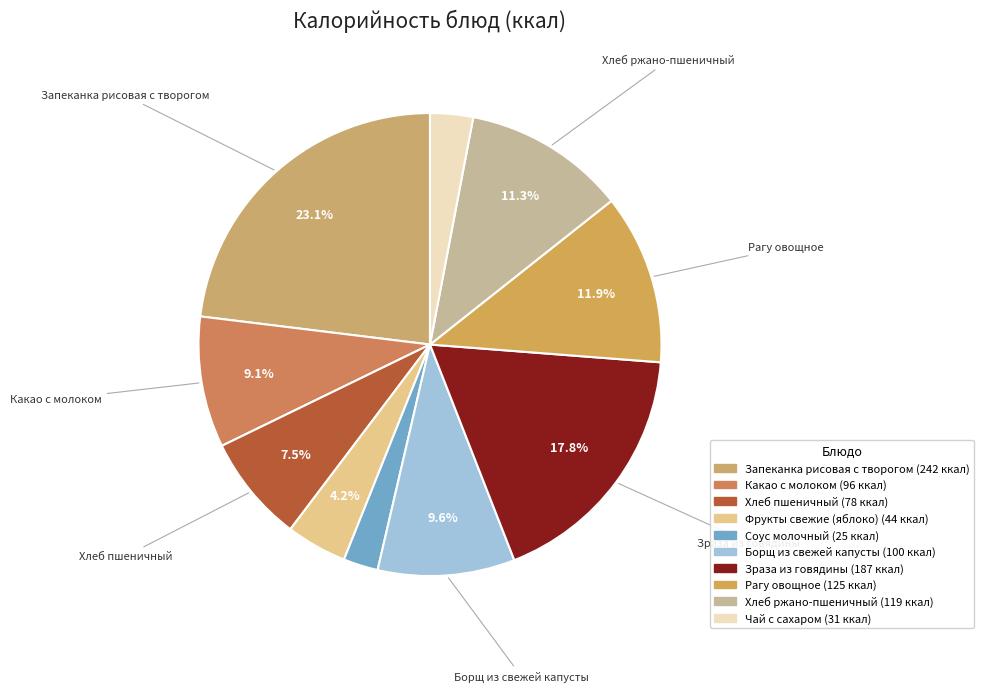

How many segments does this pie chart have?

10